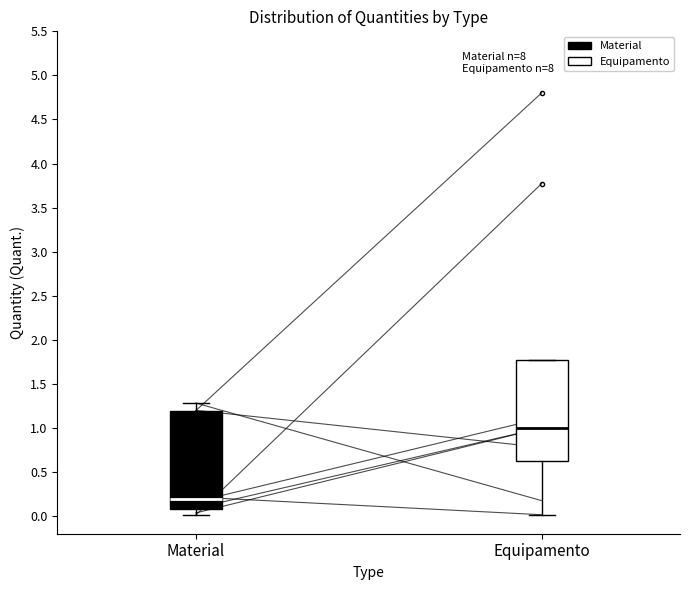

Reading left to right, read every box against the y-axis: the position of its median line, the range the box covers, and the ends of its whiskers. The values are not printed on the chart, so give them approximately, as read against the axis.

Material: median 0.20, box 0.10 to 1.20, whiskers 0.00 to 1.30
Equipamento: median 1.00, box 0.65 to 1.80, whiskers 0.00 to 1.80